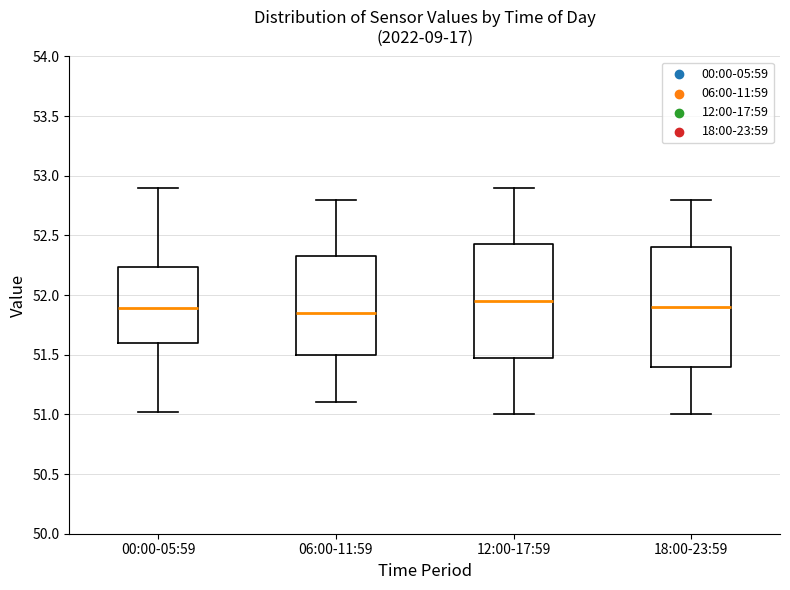

Where is the lower edge of the box for 12:00-17:59 on the y-axis? The values are not printed on the chart, so give them approximately, as read against the axis.

51.50